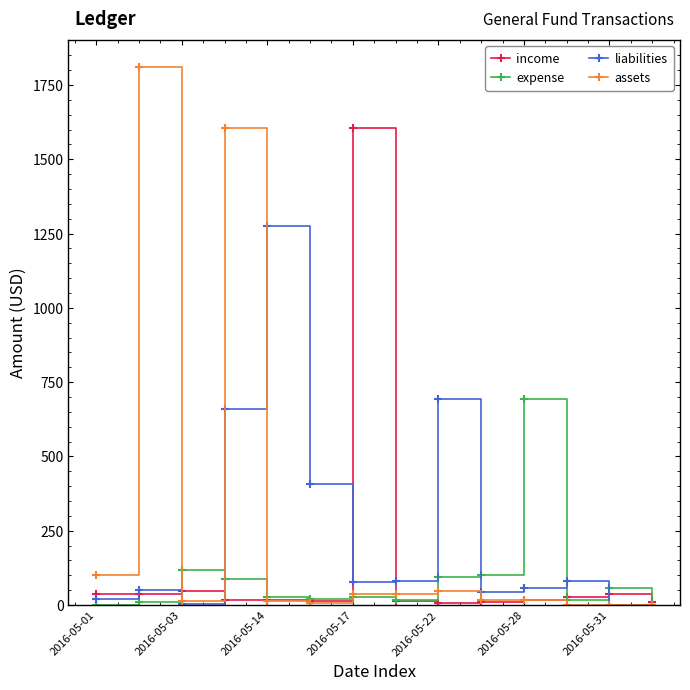

How many data points in expense are above 27?

8